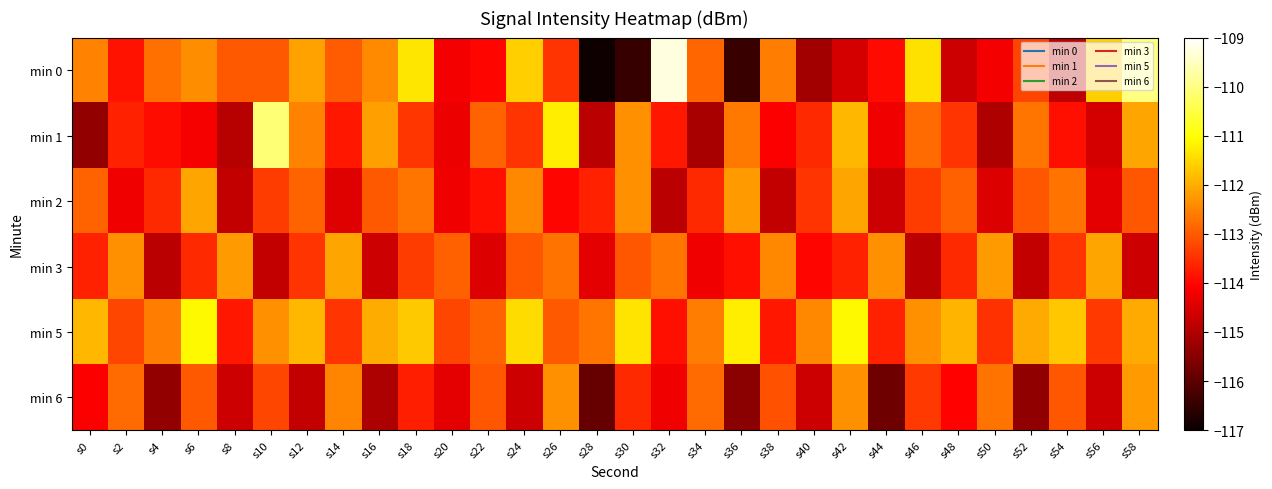

What is the maximum value shown in the chart?

-109.3